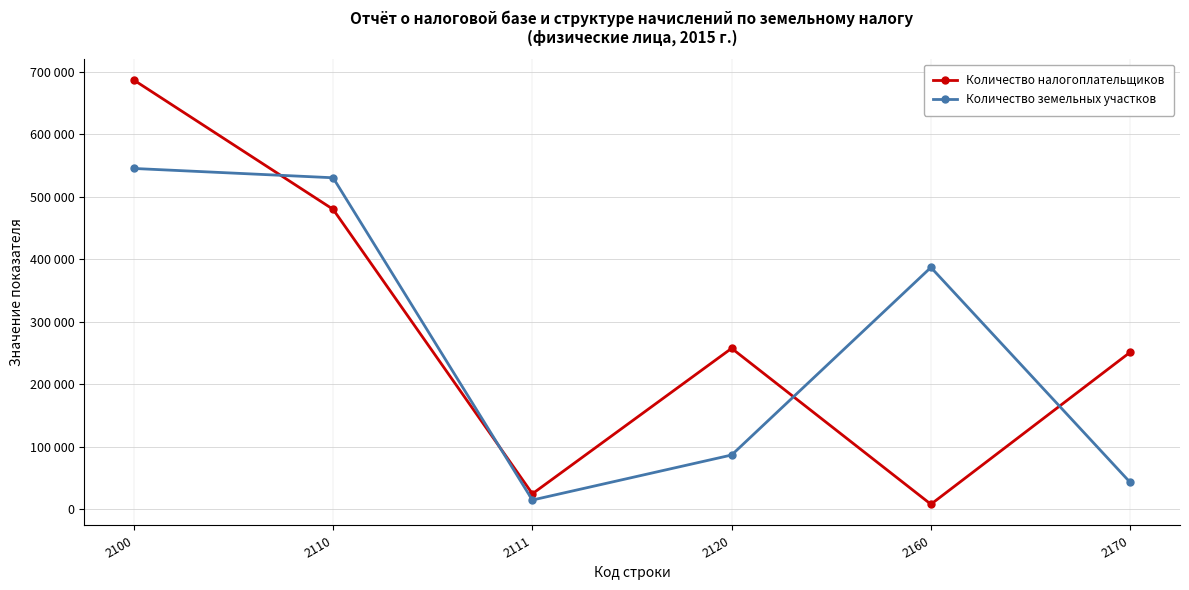

In Количество земельных участков, how many points are higher than both neighbors (excluding endpoints)?

1